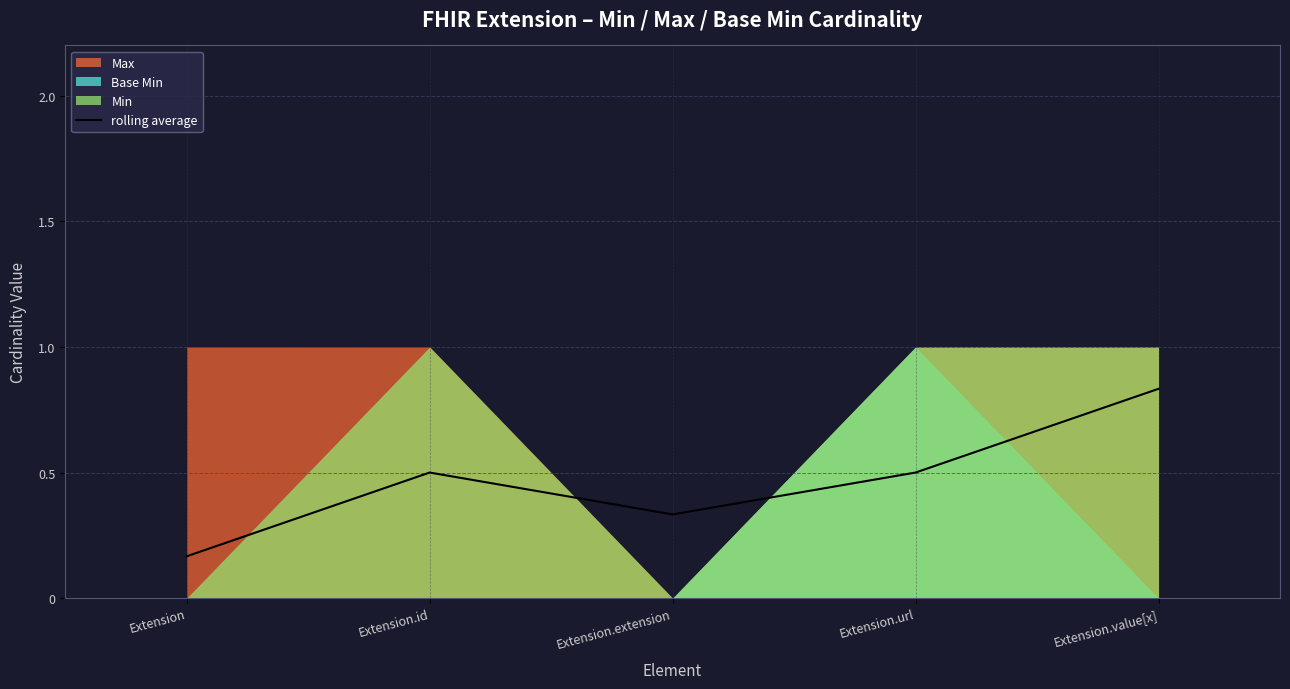

At which label is the value closest to 0?

Extension